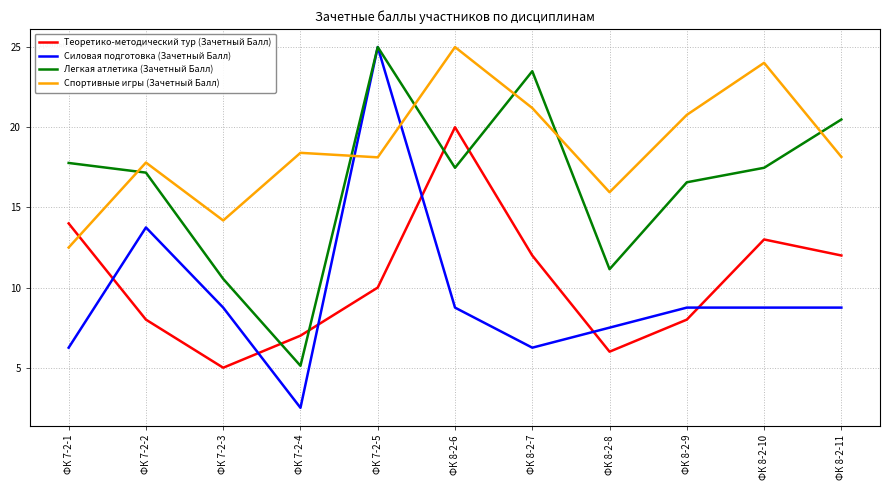

Is the value of Силовая подготовка (Зачетный Балл) at ФК 7-2-1 greater than the value of Легкая атлетика (Зачетный Балл) at ФК 8-2-6?

No